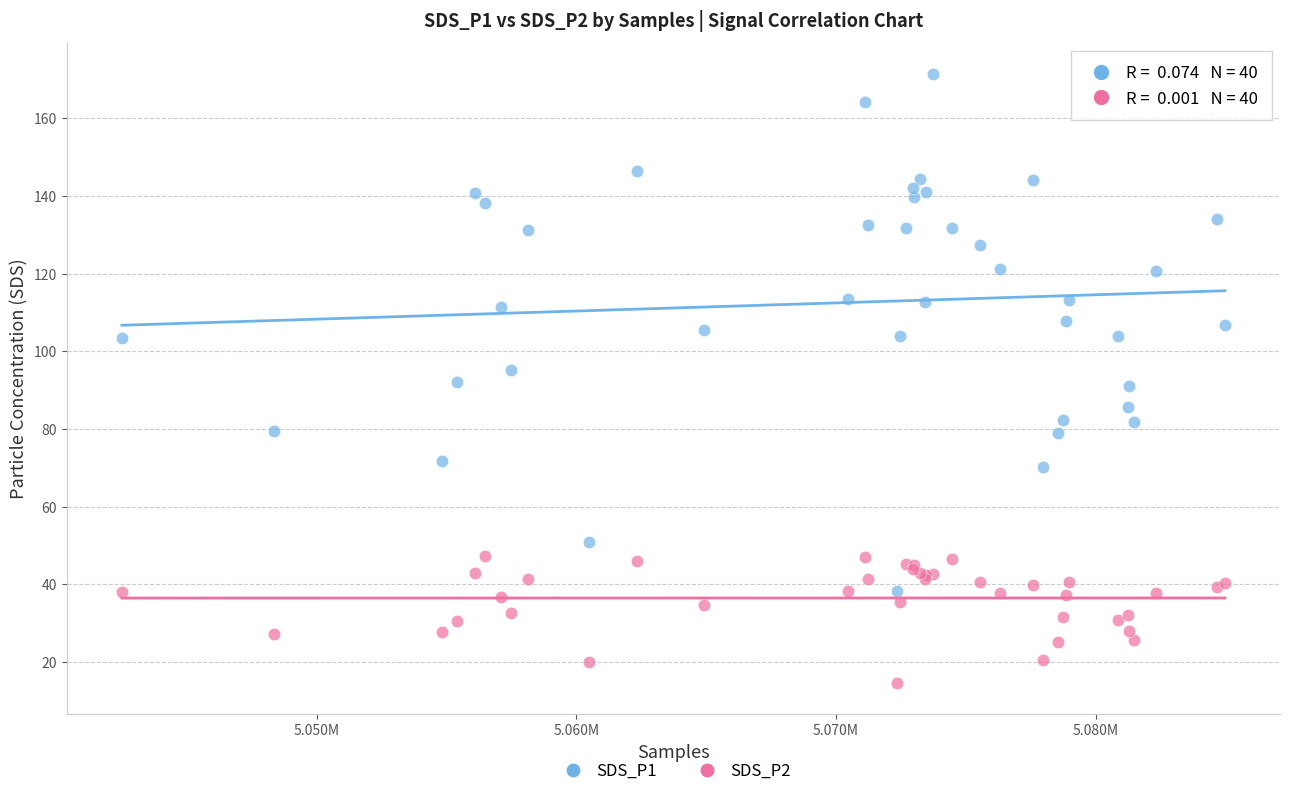

What is the X range (max minus min) for the scatter plot?

42467.0